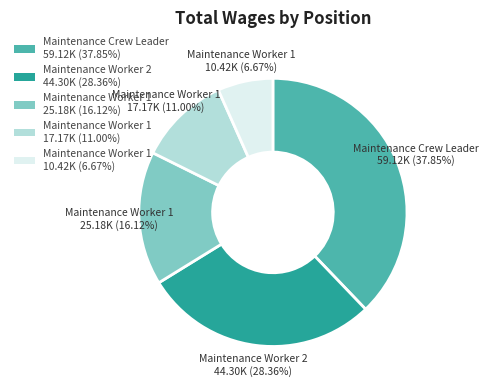

How many segments does this pie chart have?

5